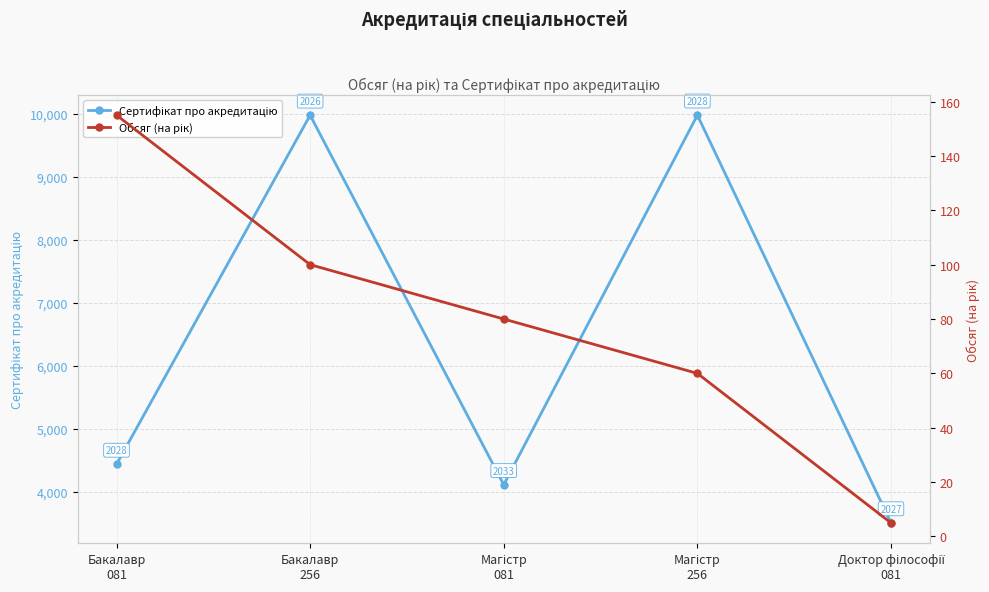

Where is the first local maximum for Сертифікат про акредитацію?

Бакалавр
256